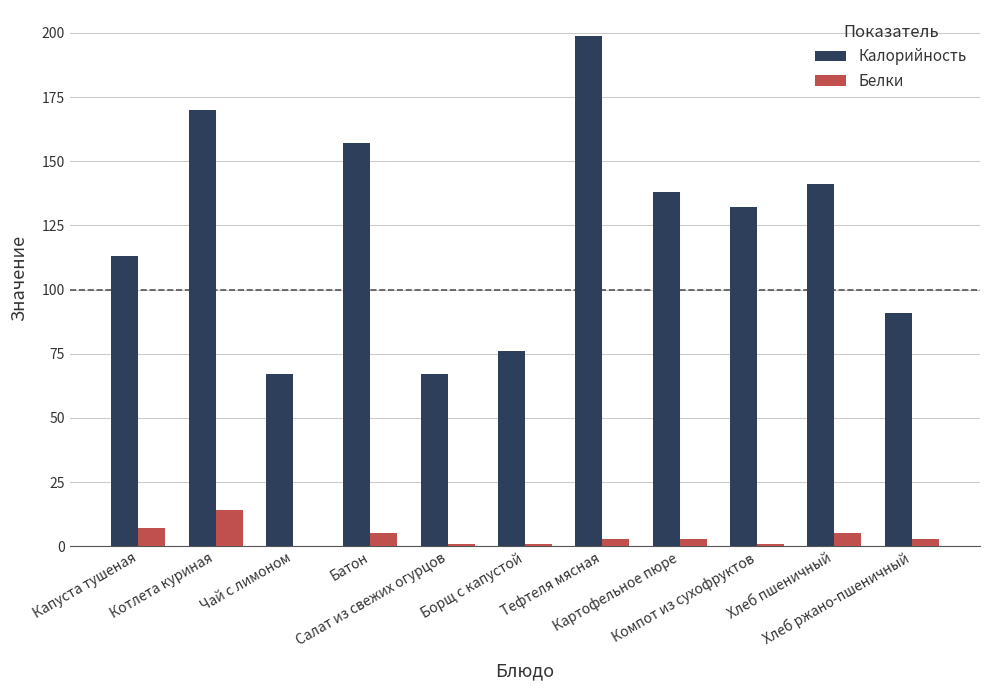

What is the highest value of the Белки series?

14.0